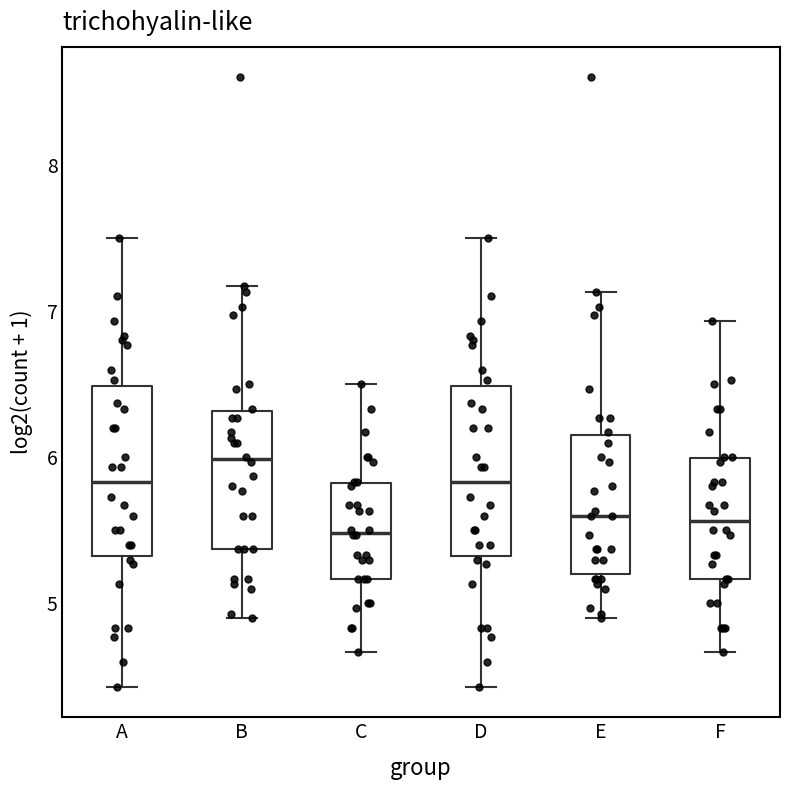

Which box has the highest median line?

B